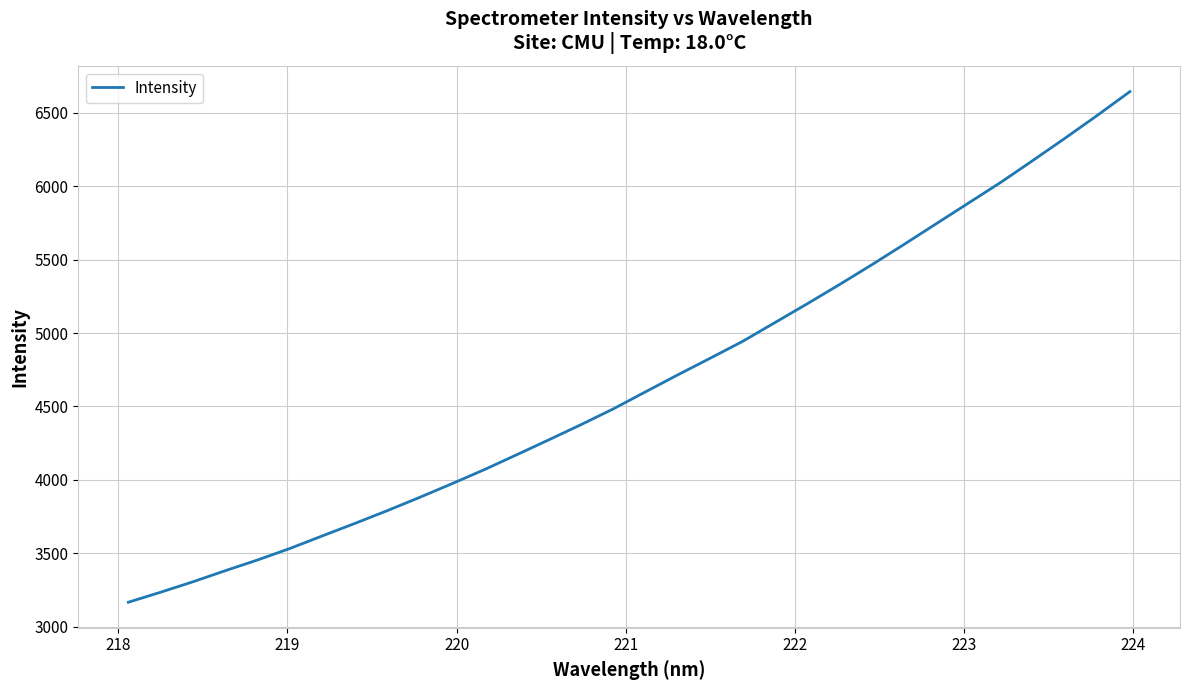

What is the difference between the maximum and minimum values?

3478.8